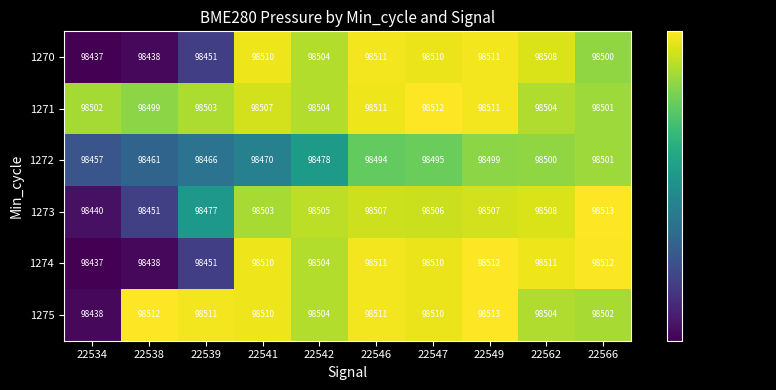

What is the approximate value of 1273 at 22542, to the nearest 5?

98505